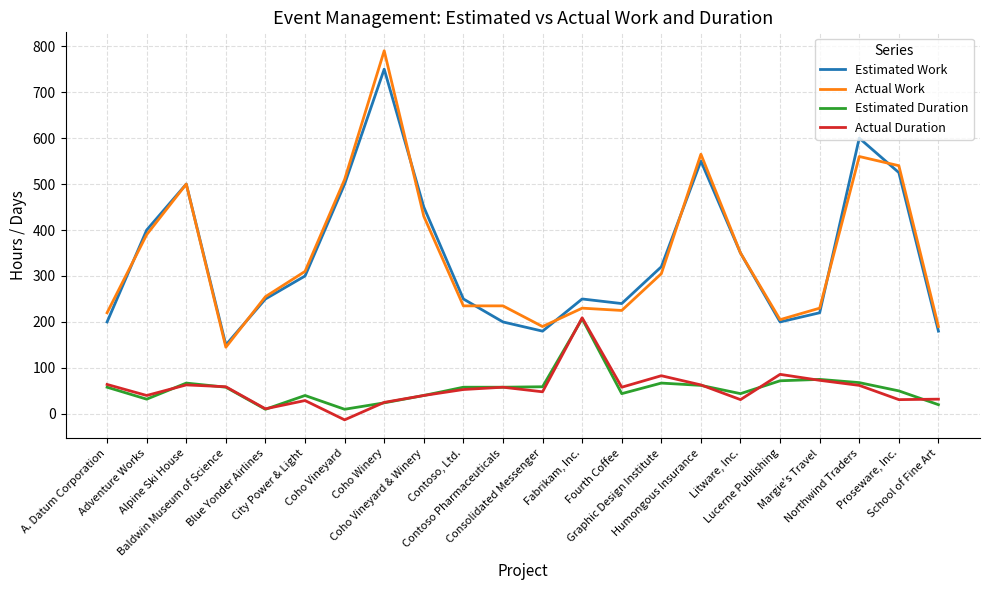

The Estimated Duration series shows 105 at Consolidated Messenger. True or false?

False